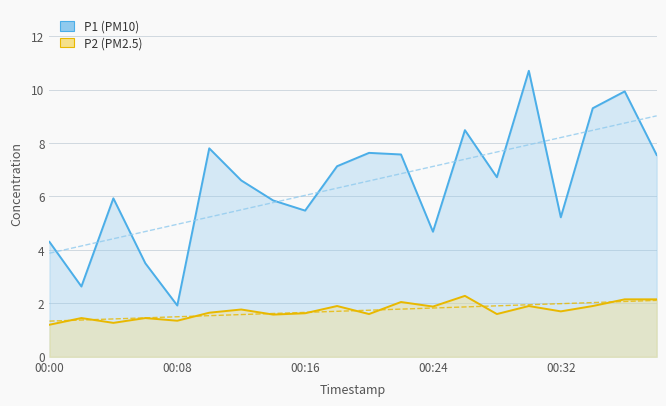

True or false: P2 and P1 cross at least once.

False